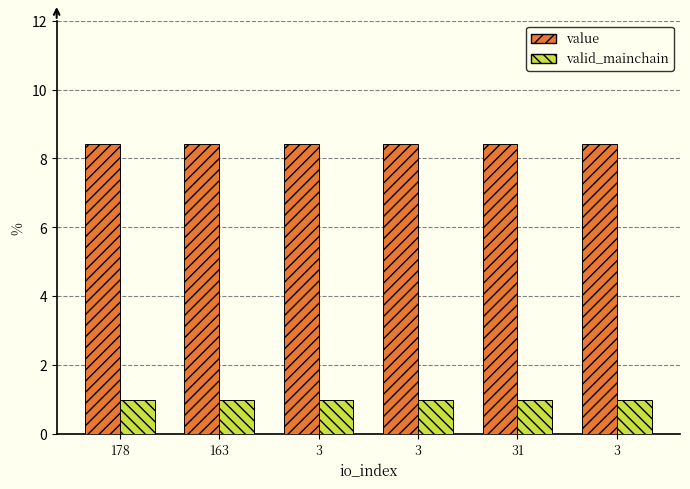

Between 31 and 3, which series saw the biggest shift?

value